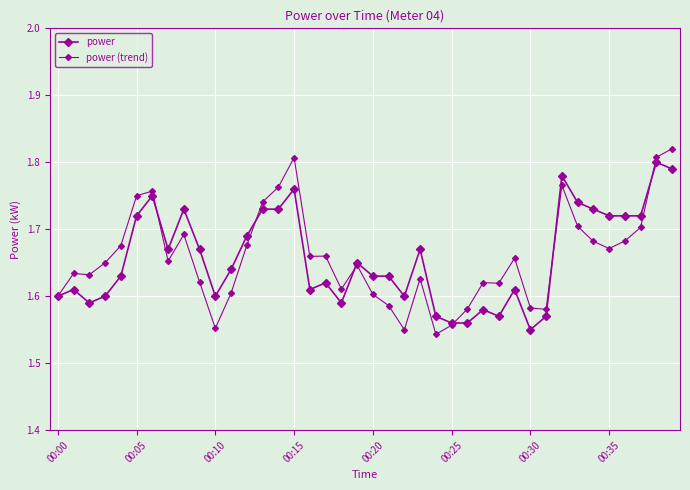

Reading left to right, list all the values displayed in this chart.

power: 1.6	1.6	1.6	1.6	1.6	1.7	1.8	1.7	1.7	1.7	1.6	1.6	1.7	1.7	1.7	1.8	1.6	1.6	1.6	1.6	1.6	1.6	1.6	1.7	1.6	1.6	1.6	1.6	1.6	1.6	1.6	1.6	1.8	1.7	1.7	1.7	1.7	1.7	1.8	1.8
power (trend): 1.6	1.6	1.6	1.6	1.7	1.7	1.8	1.7	1.7	1.6	1.6	1.6	1.7	1.7	1.8	1.8	1.7	1.7	1.6	1.6	1.6	1.6	1.6	1.6	1.5	1.6	1.6	1.6	1.6	1.7	1.6	1.6	1.8	1.7	1.7	1.7	1.7	1.7	1.8	1.8